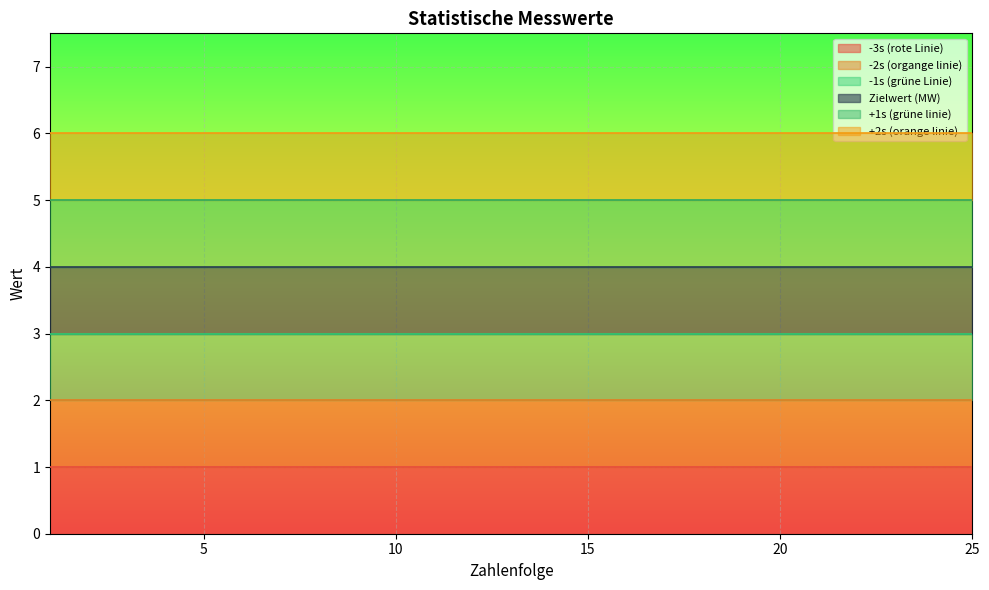

Where is -2s (organge linie) nearest to the value 2?

1